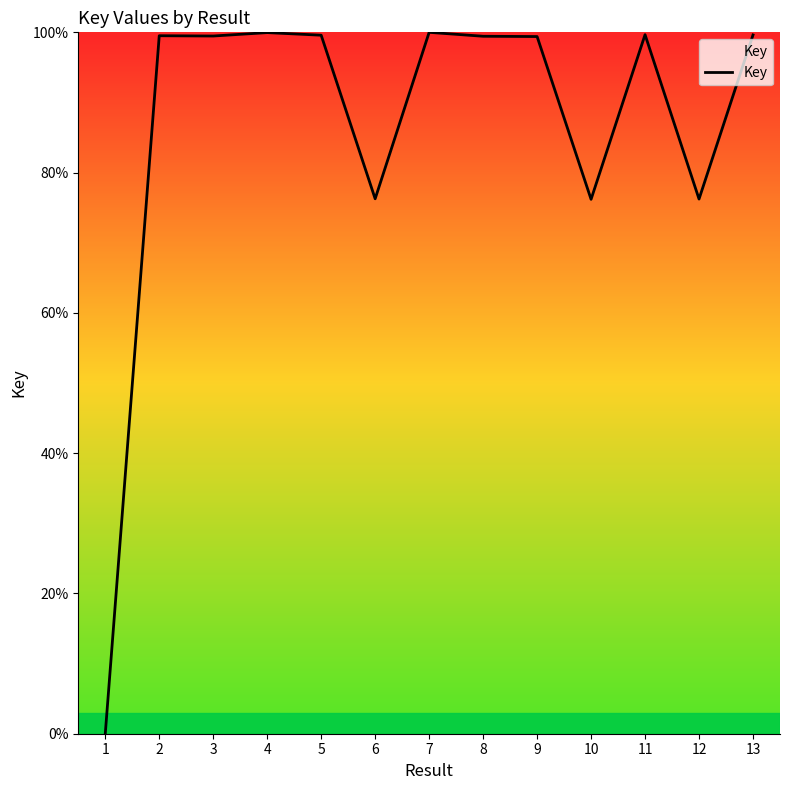

Approximately how many times larger is the value at 2 compared to 11?

1.0